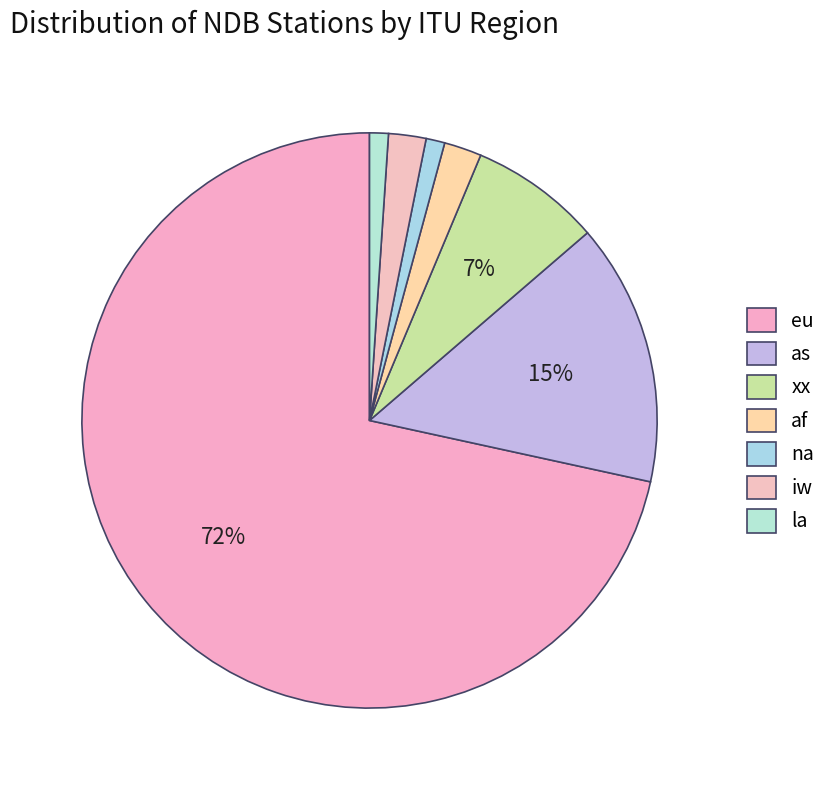

The eu slice represents 72% of the pie. True or false?

True